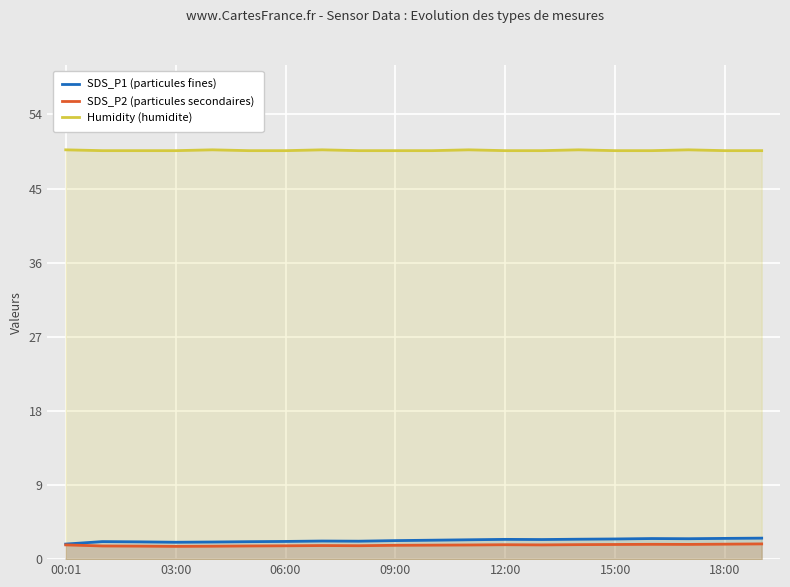

What is the sum of all Humidity (humidite) values?

992.6